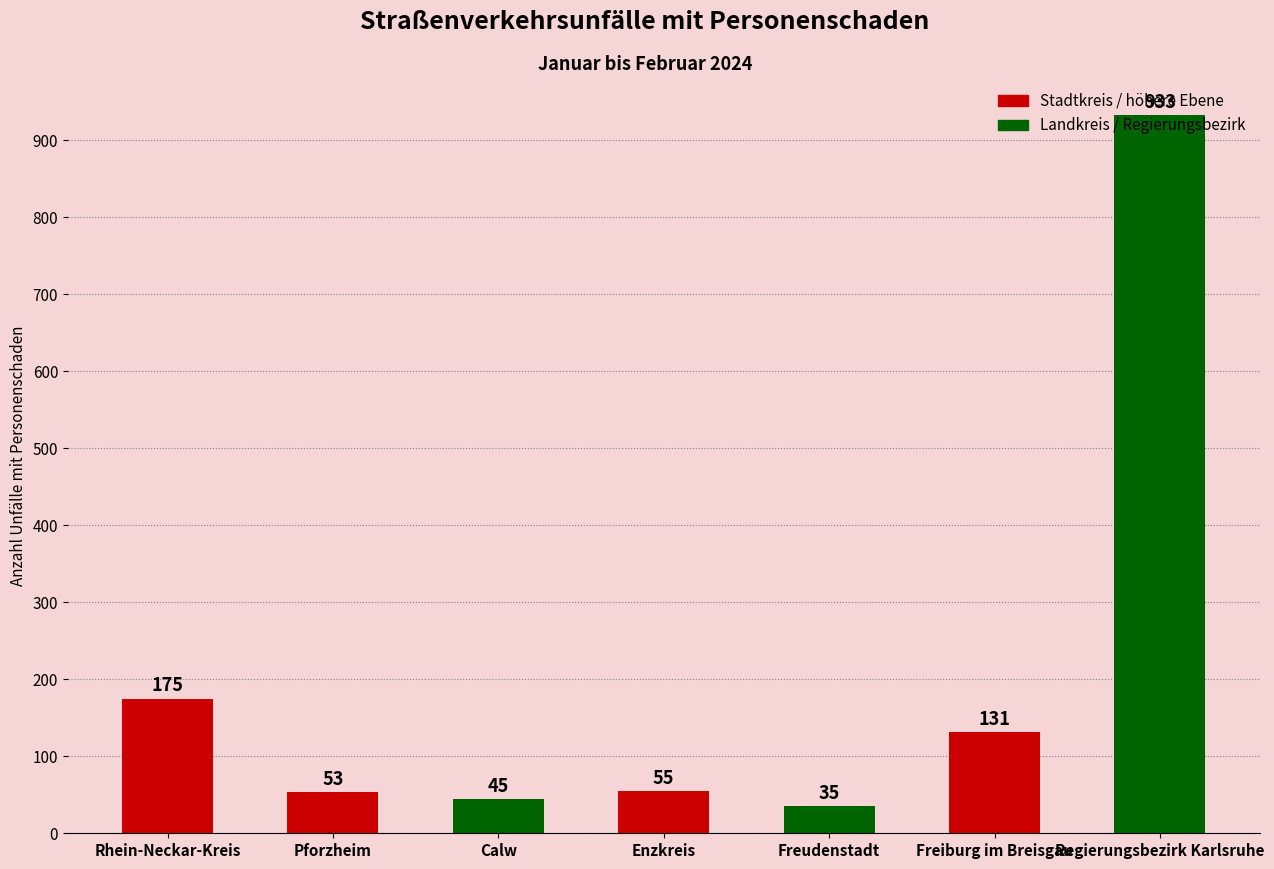

Where is the data nearest to the value 484?

Rhein-Neckar-Kreis